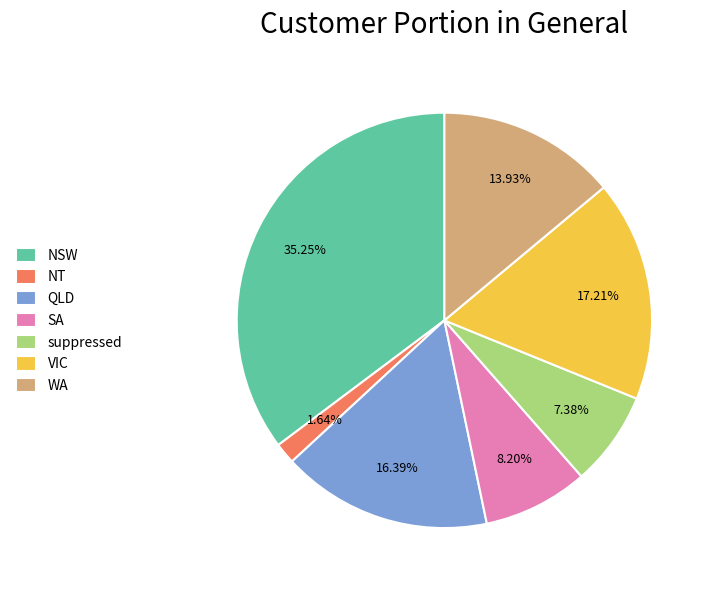

To the nearest percent, what is the difference between the largest and smallest slice percentages?

34%